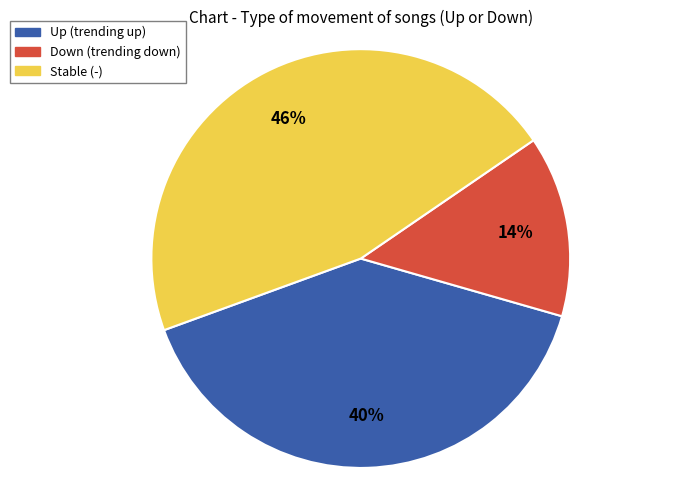

Rank the categories by value from lowest to highest.

Down (trending down), Up (trending up), Stable (-)